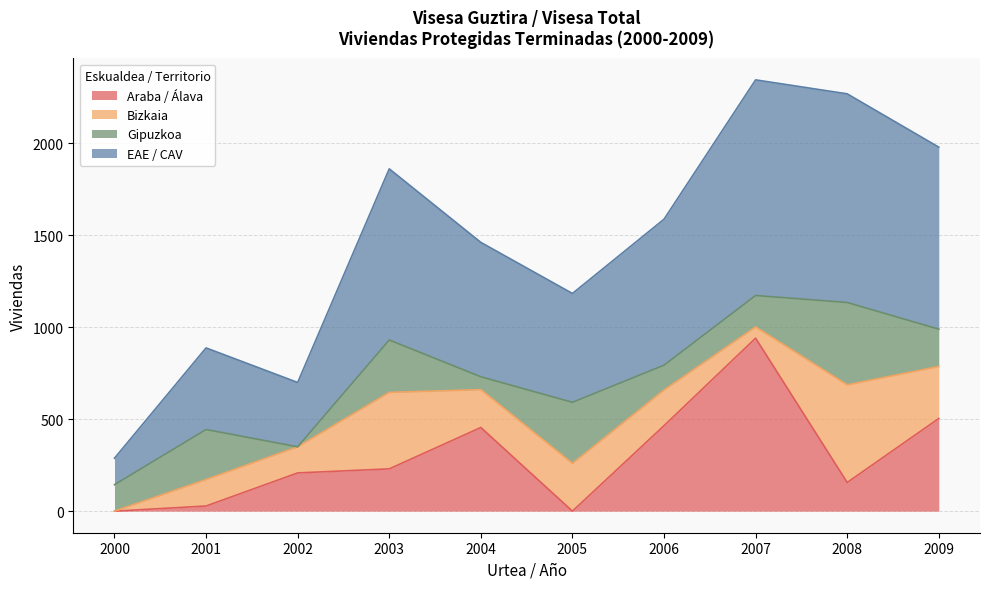

What is the total value across all series at 2006?

1588